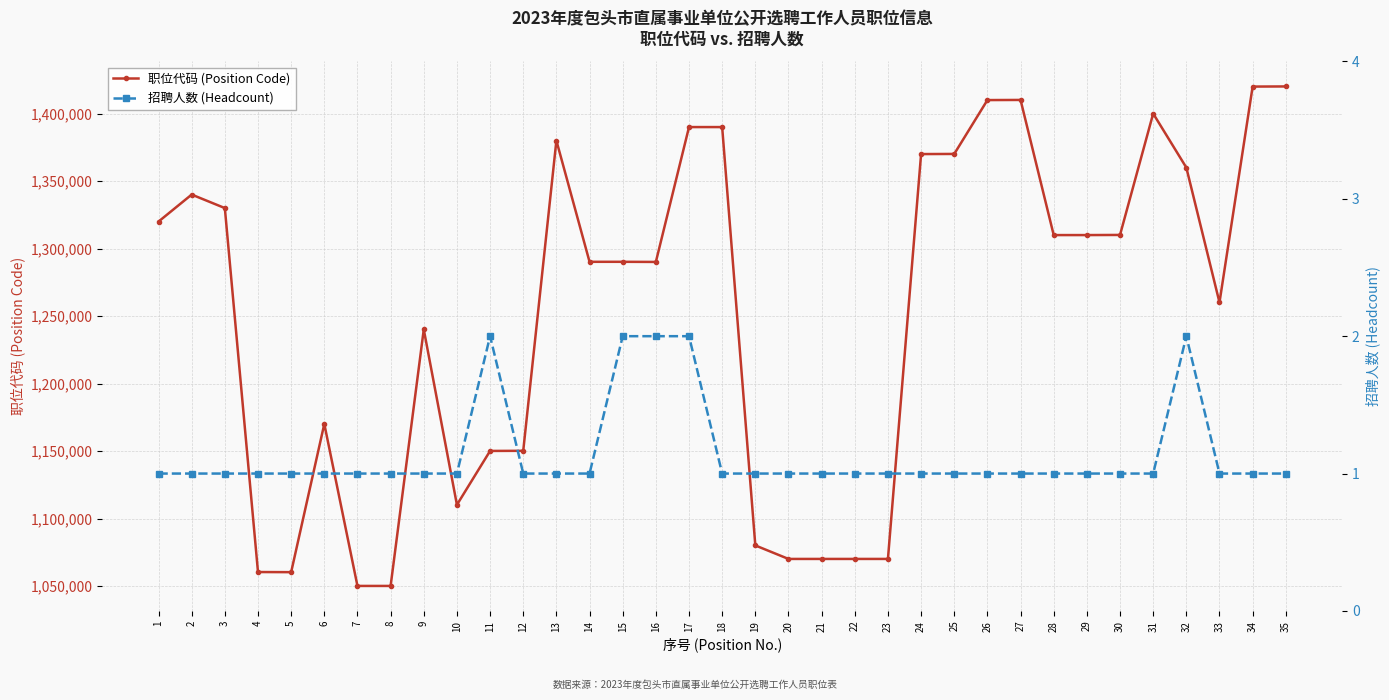

At which label does 职位代码 (Position Code) first exceed 1290302?

1